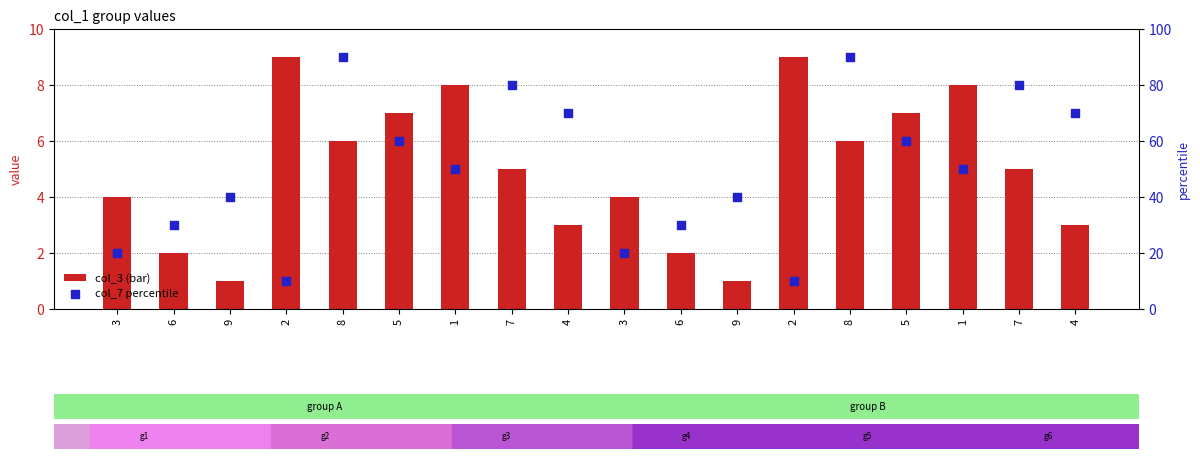

At how many categories does at least one series exceed 71?

4